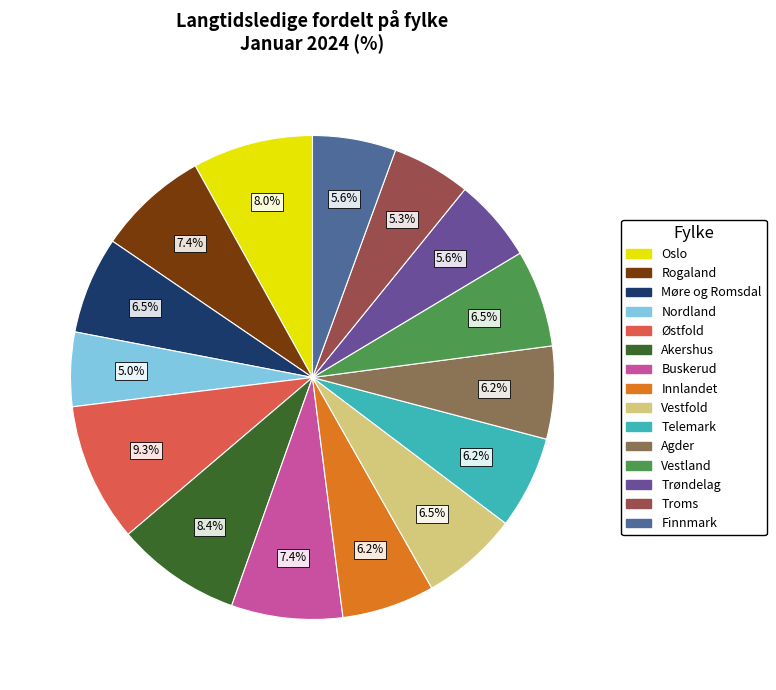

What is the largest slice in the pie chart?

Østfold